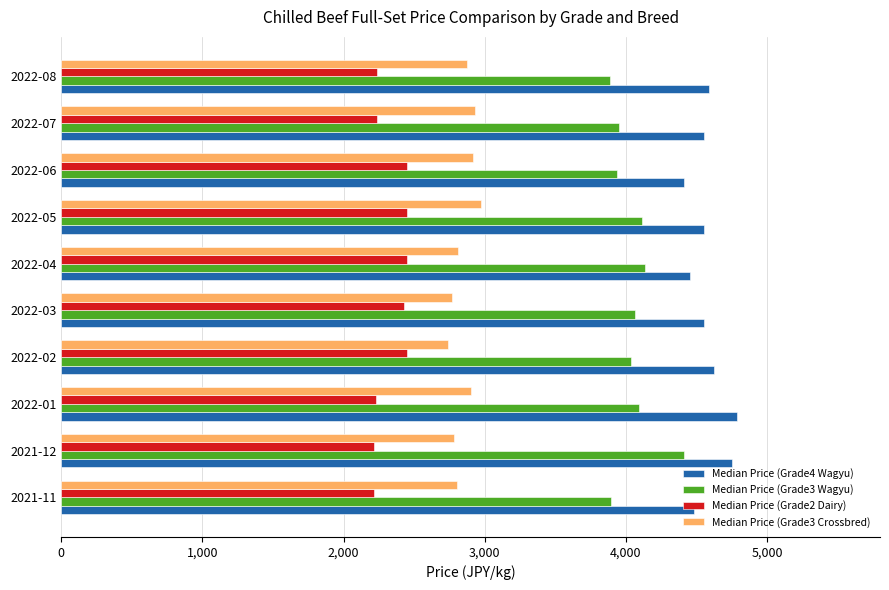

What is the difference between the second highest and minimum values in the Median Price (Grade2 Dairy) series?

238